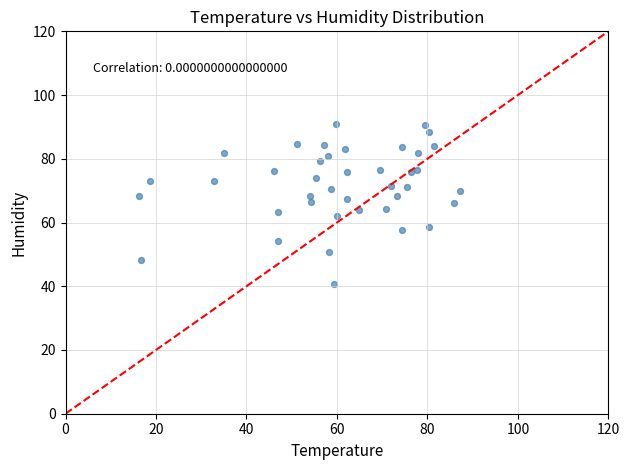

What is the range of X values (max minus min)?

70.9